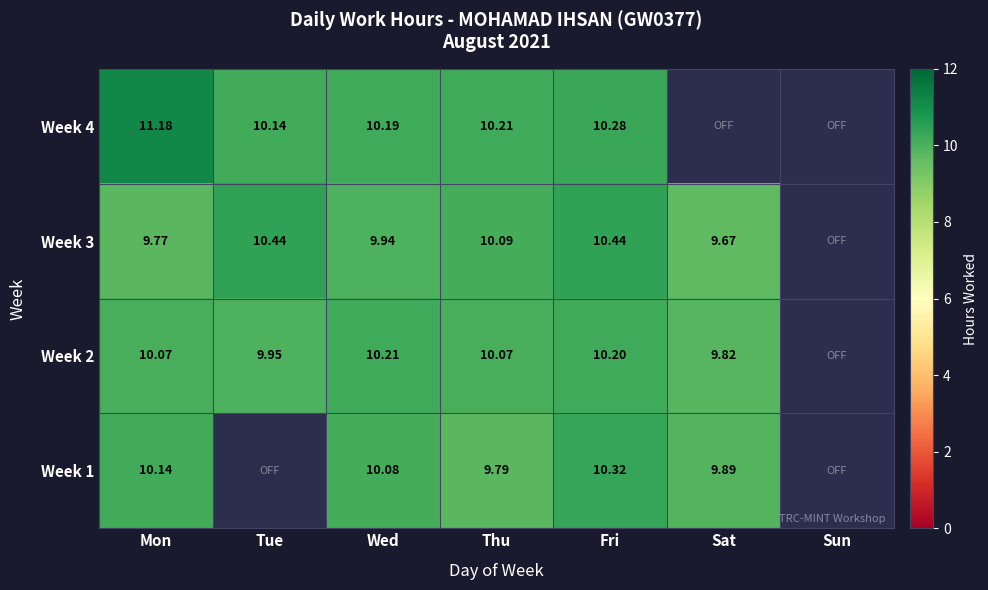

Is it true that Week 4 equals 10.2 at Thu?

True